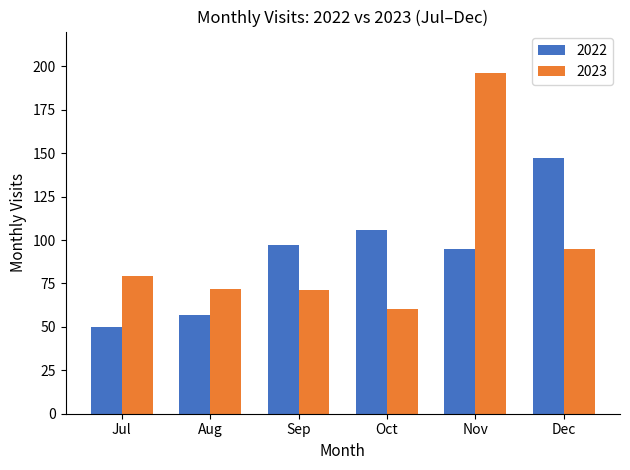

What is the average value of the 2023 series?

96